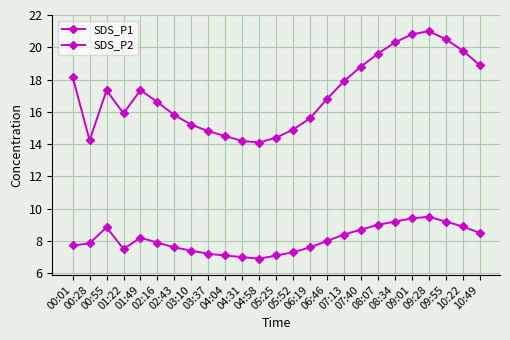

What is the value of the SDS_P2 point at the 8th from the left?

7.4